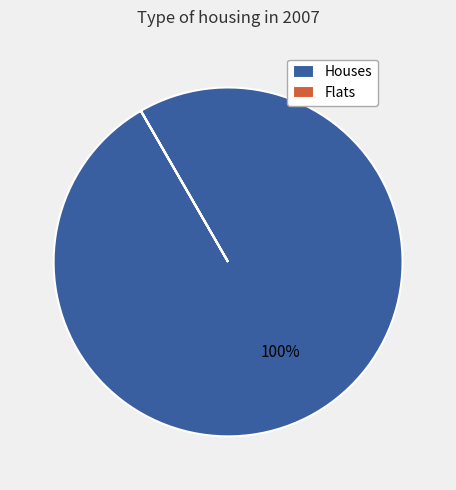

To the nearest percent, what is the average slice percentage?

50%